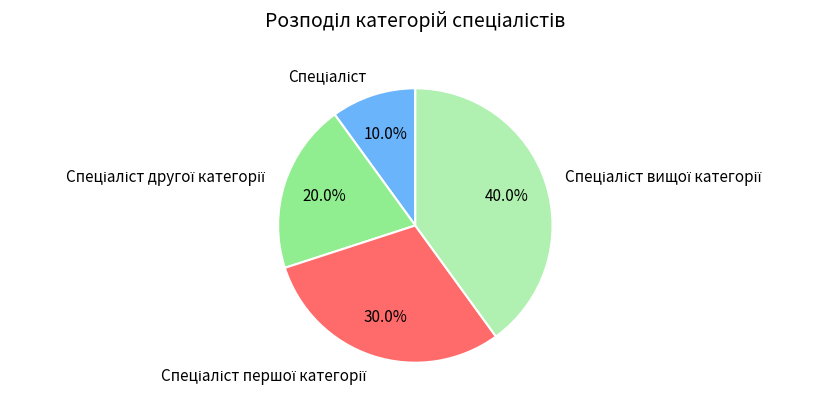

Does any single category account for the majority?

No